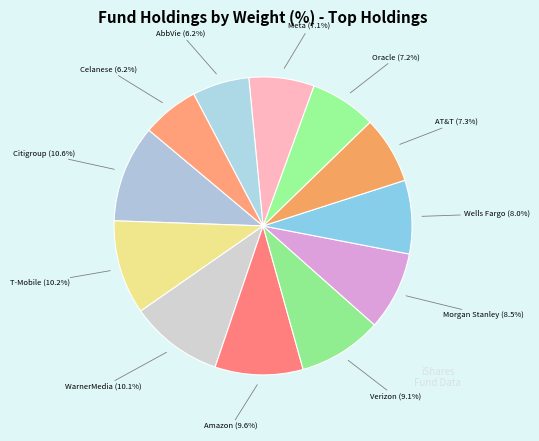

Which has a higher value, Citigroup or Celanese?

Citigroup